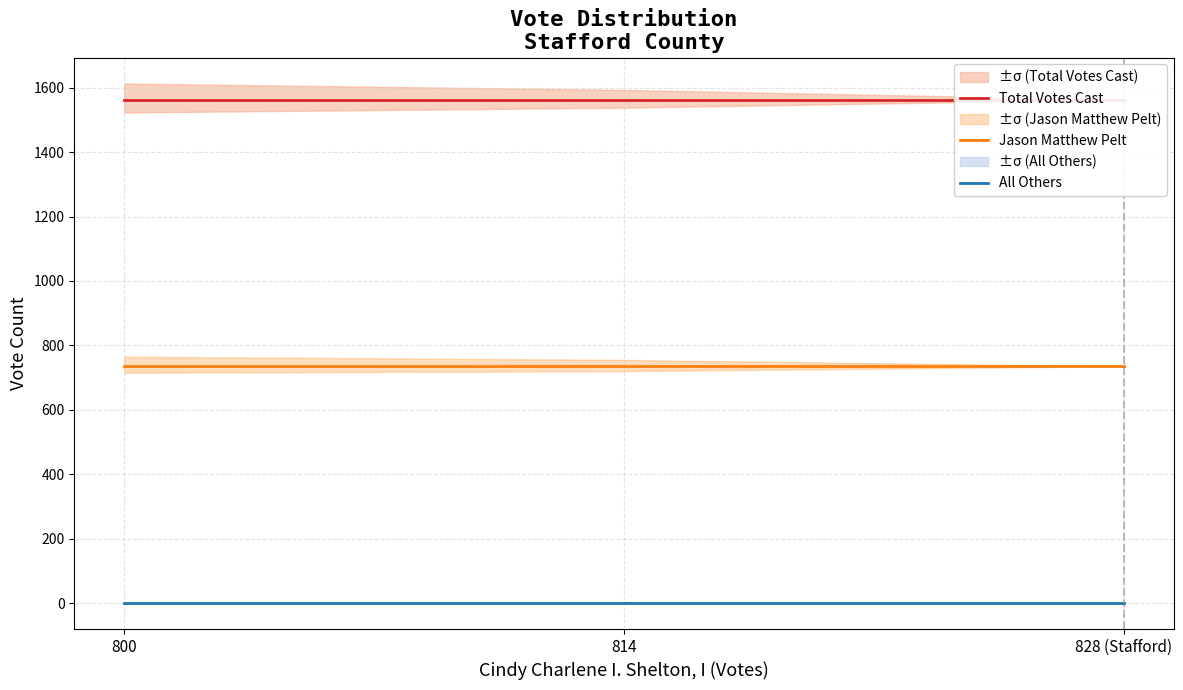

Reading left to right, list all the values displayed in this chart.

Total Votes Cast: 800=1563	814=1563	828 (Stafford)=1563
Jason Matthew Pelt: 800=735	814=735	828 (Stafford)=735
All Others: 800=0	814=0	828 (Stafford)=0